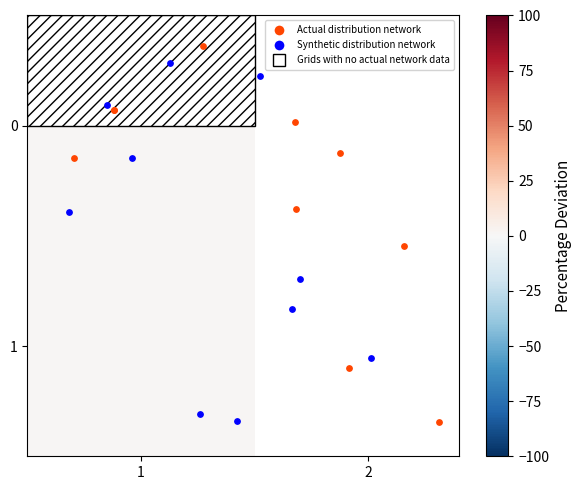

Which series reaches the minimum Y coordinate?

Actual distribution network